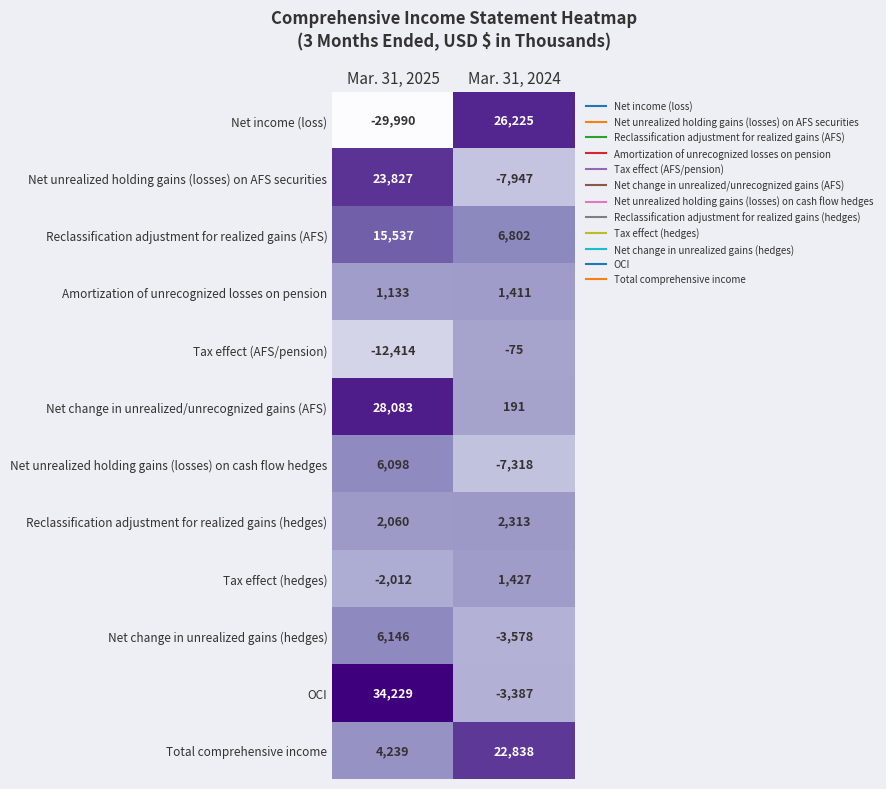

Reading left to right, transcribe all the data shown in this chart.

Net income (loss): Mar. 31, 2025=-29990	Mar. 31, 2024=26225
Net unrealized holding gains (losses) on AFS securities: Mar. 31, 2025=23827	Mar. 31, 2024=-7947
Reclassification adjustment for realized gains (AFS): Mar. 31, 2025=15537	Mar. 31, 2024=6802
Amortization of unrecognized losses on pension: Mar. 31, 2025=1133	Mar. 31, 2024=1411
Tax effect (AFS/pension): Mar. 31, 2025=-12414	Mar. 31, 2024=-75
Net change in unrealized/unrecognized gains (AFS): Mar. 31, 2025=28083	Mar. 31, 2024=191
Net unrealized holding gains (losses) on cash flow hedges: Mar. 31, 2025=6098	Mar. 31, 2024=-7318
Reclassification adjustment for realized gains (hedges): Mar. 31, 2025=2060	Mar. 31, 2024=2313
Tax effect (hedges): Mar. 31, 2025=-2012	Mar. 31, 2024=1427
Net change in unrealized gains (hedges): Mar. 31, 2025=6146	Mar. 31, 2024=-3578
OCI: Mar. 31, 2025=34229	Mar. 31, 2024=-3387
Total comprehensive income: Mar. 31, 2025=4239	Mar. 31, 2024=22838